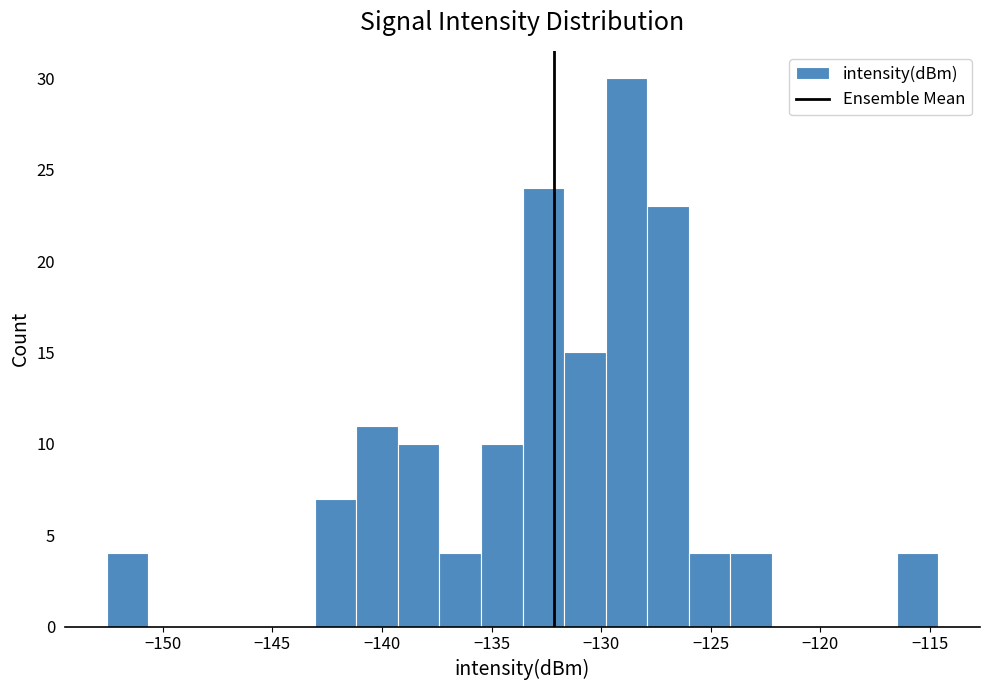

Read against the x-axis, roughly where is the centre of the tallest bar?

-129.0